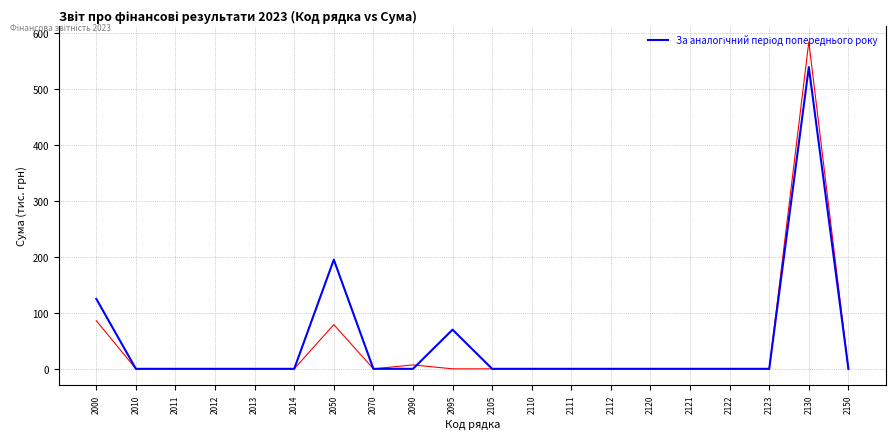

Count the number of data series in this chart.

2